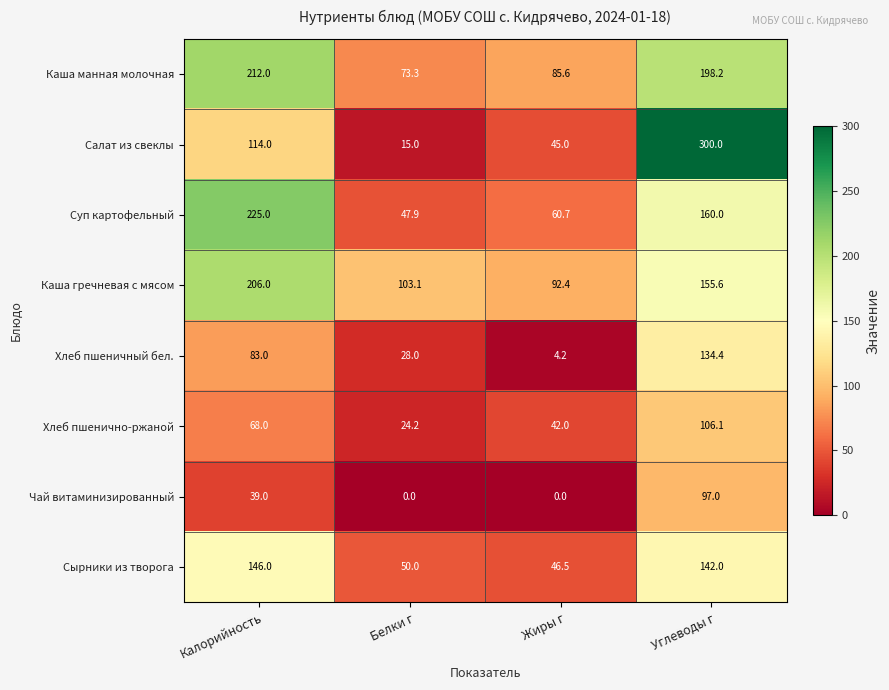

How many distinct data groups are displayed?

8